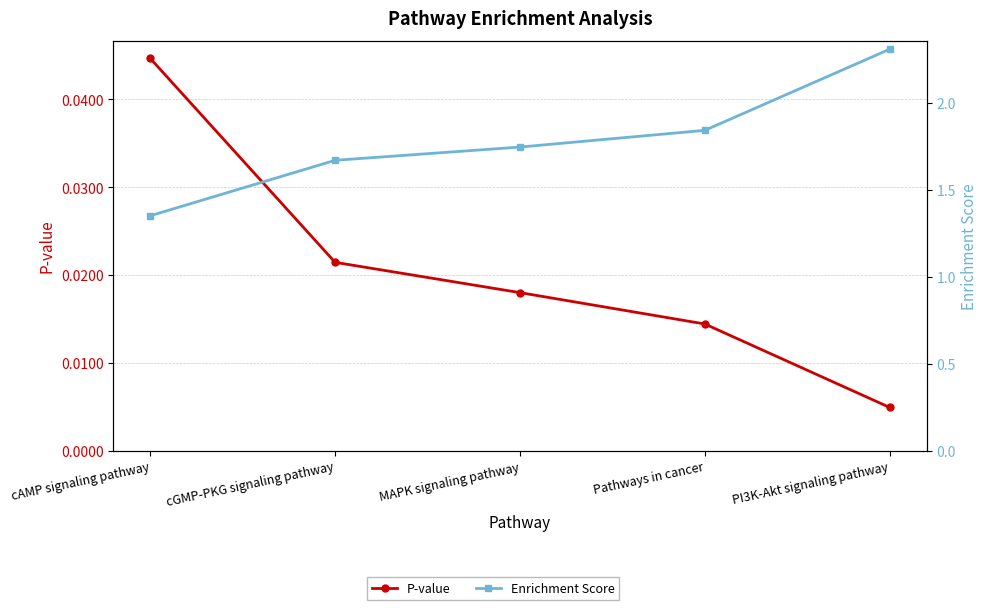

What are all the series names shown in the legend?

P-value, Enrichment Score